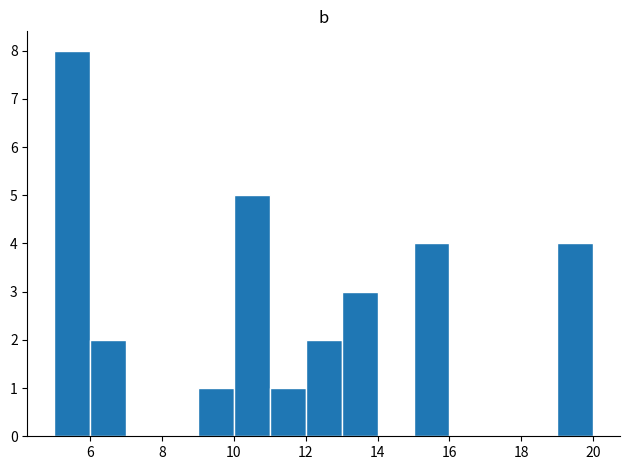

How tall is the bar that spans 9 to 10 on the x-axis? The values are not printed on the chart, so give them approximately, as read against the axis.

1